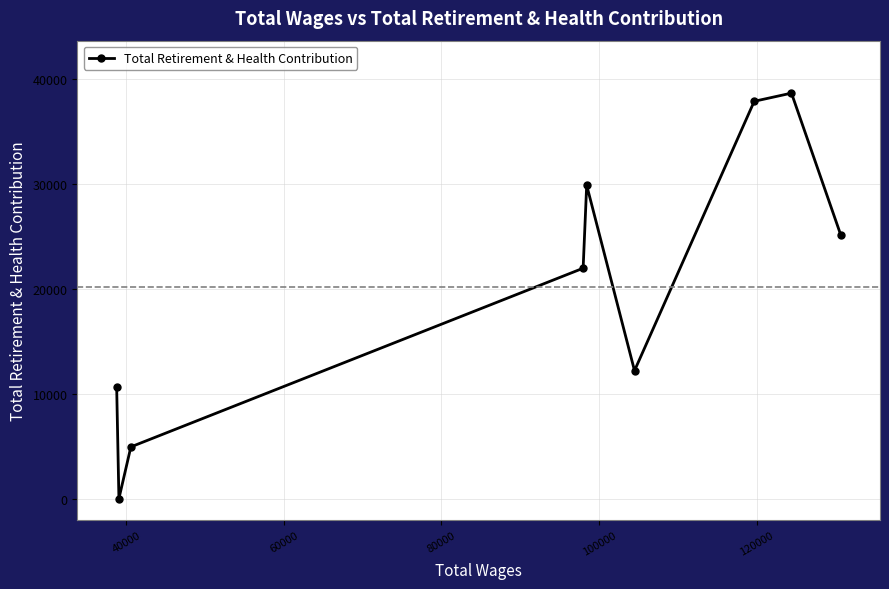

What is the greatest value displayed?

38653